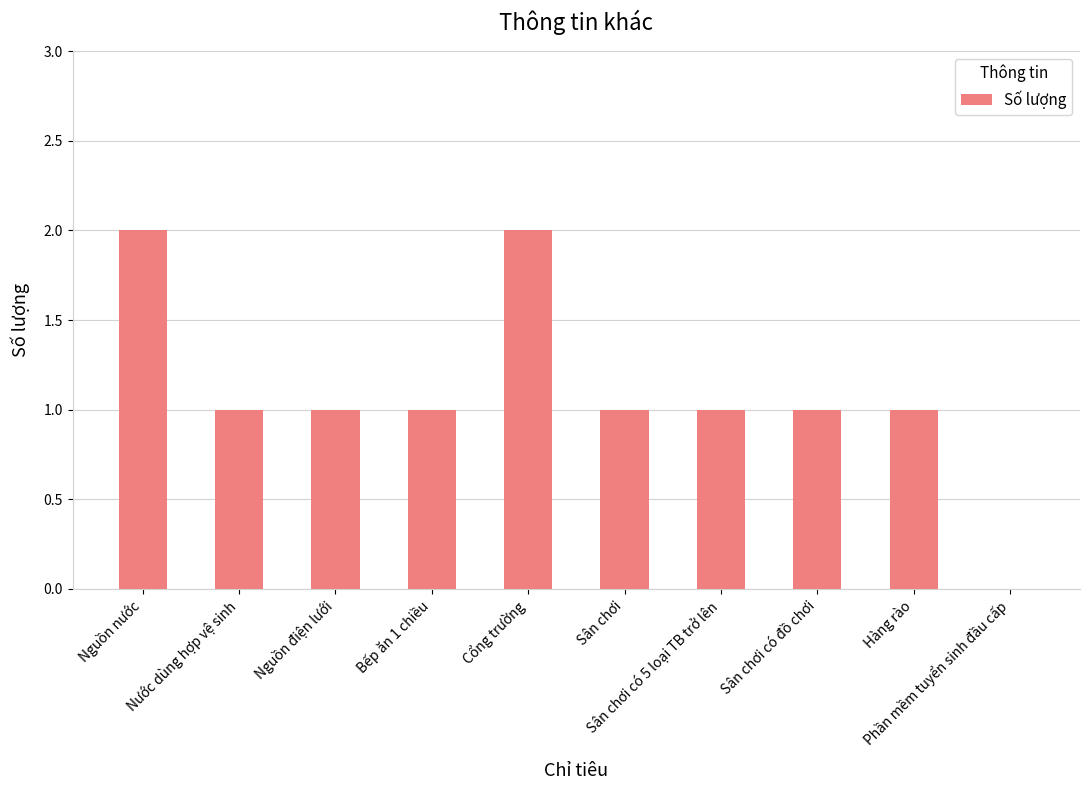

What is the sum of all values?

11